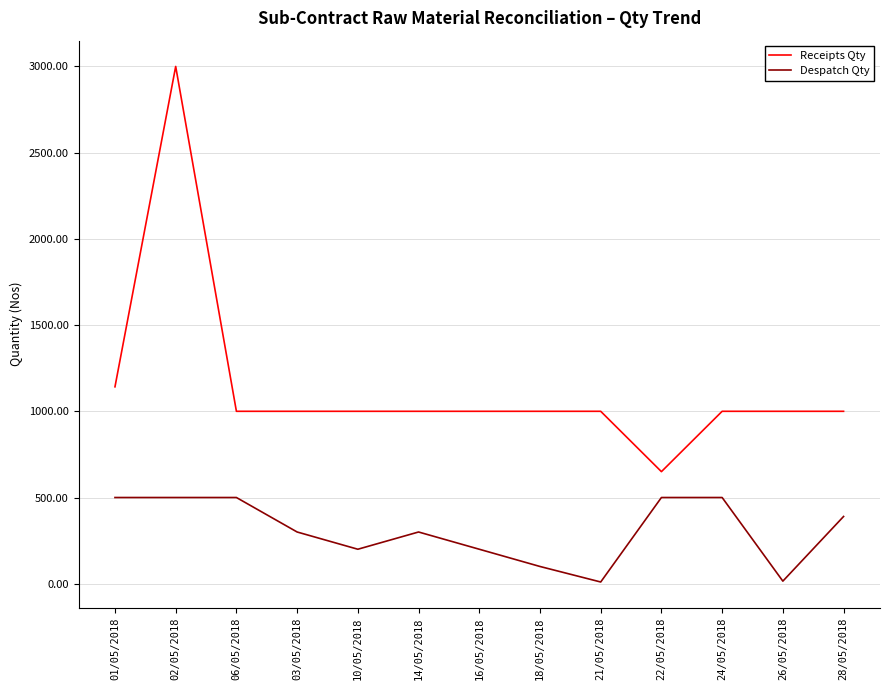

Which series has the widest spread of values?

Receipts Qty